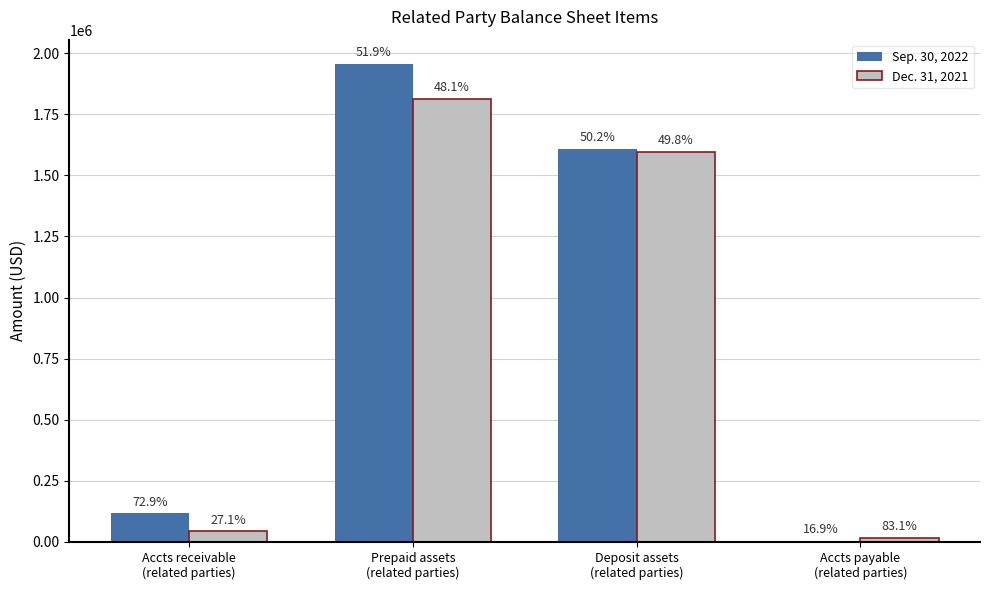

What is the minimum value shown in the chart?

3629